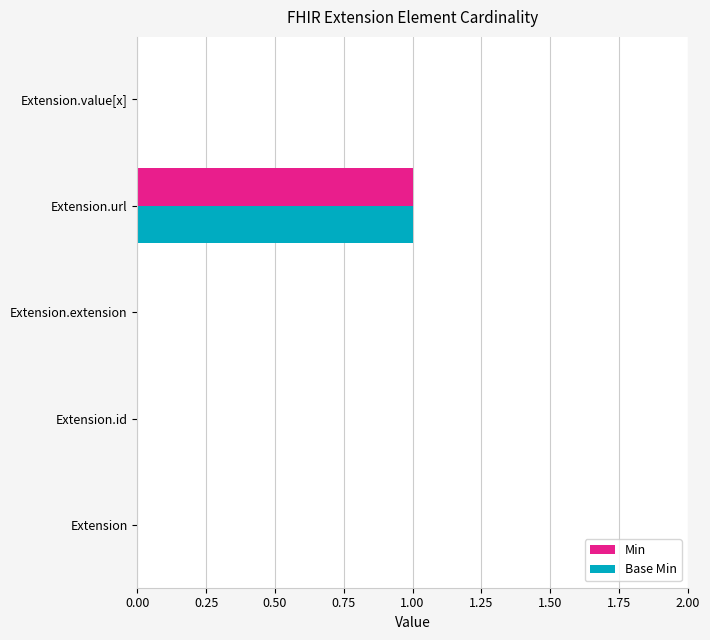

Which category has the highest value in the Min series?

Extension.url